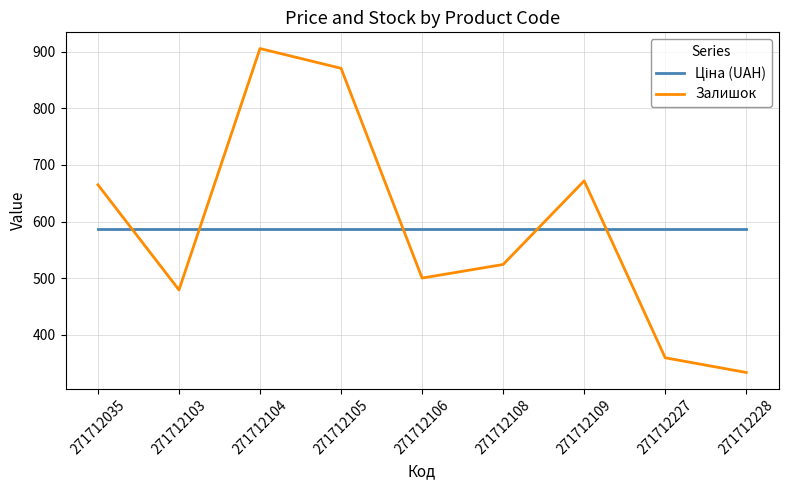

Count the number of categories in the chart.

9